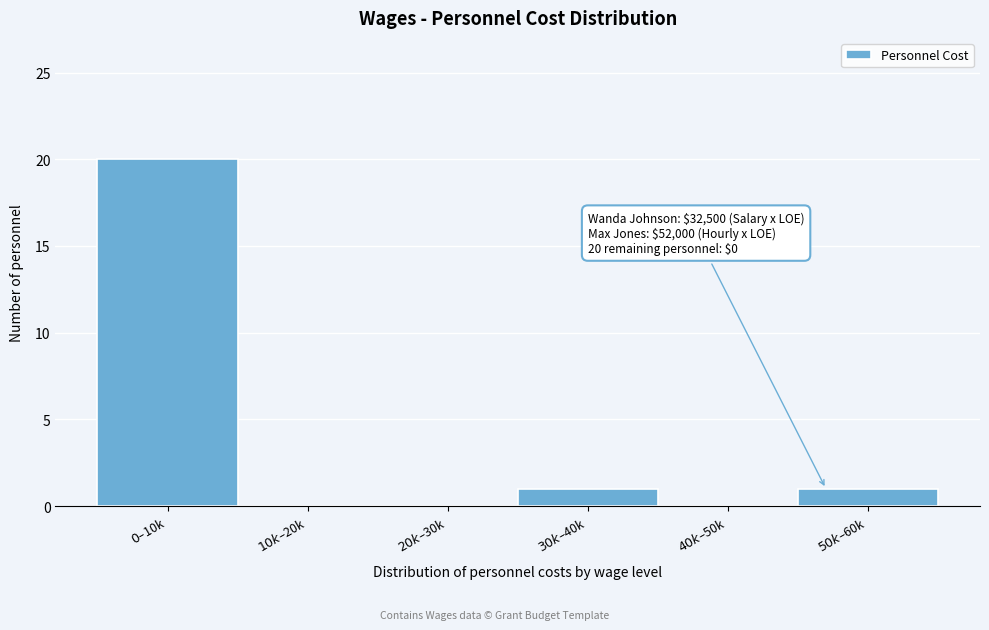

What is the greatest value displayed?

20